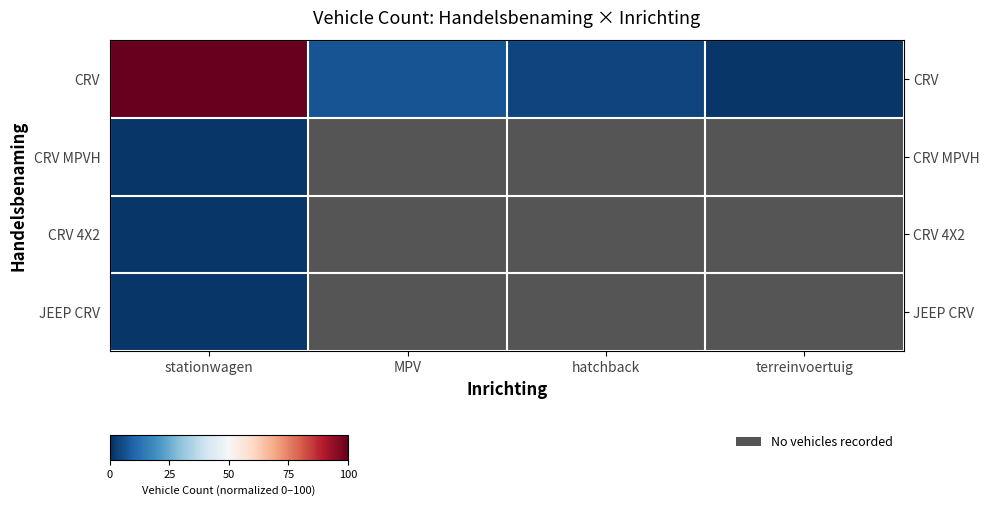

Which series has the largest total across all categories?

row_0